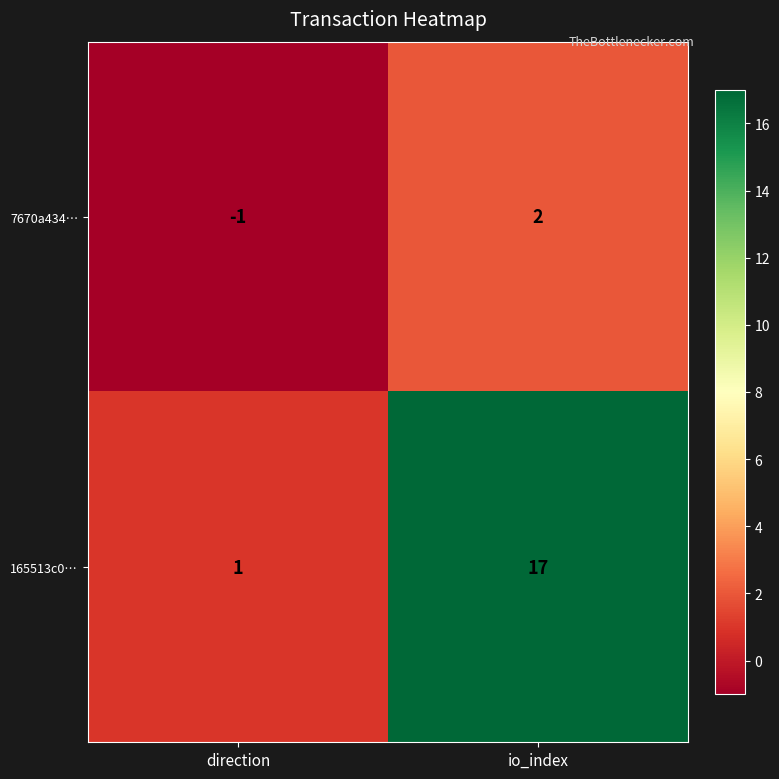

The value of 7670a434… at io_index is 2. True or false?

True